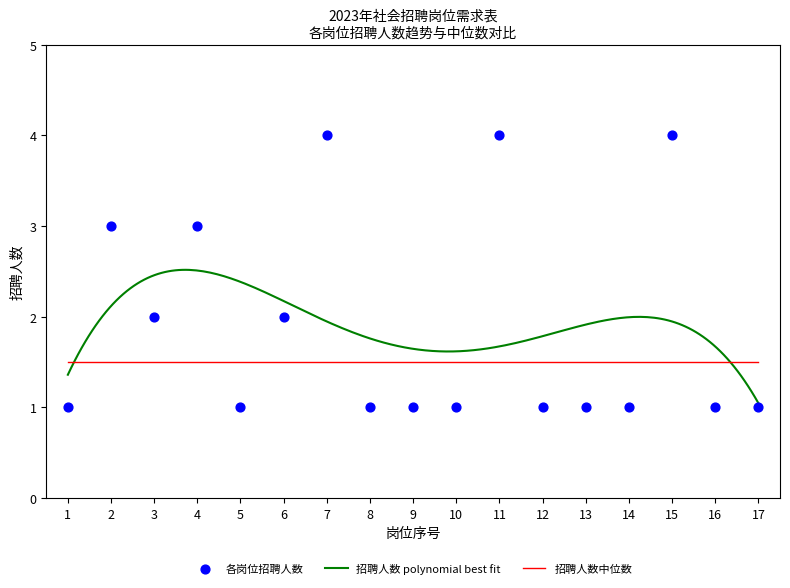

Which series contains the highest Y value?

招聘人数